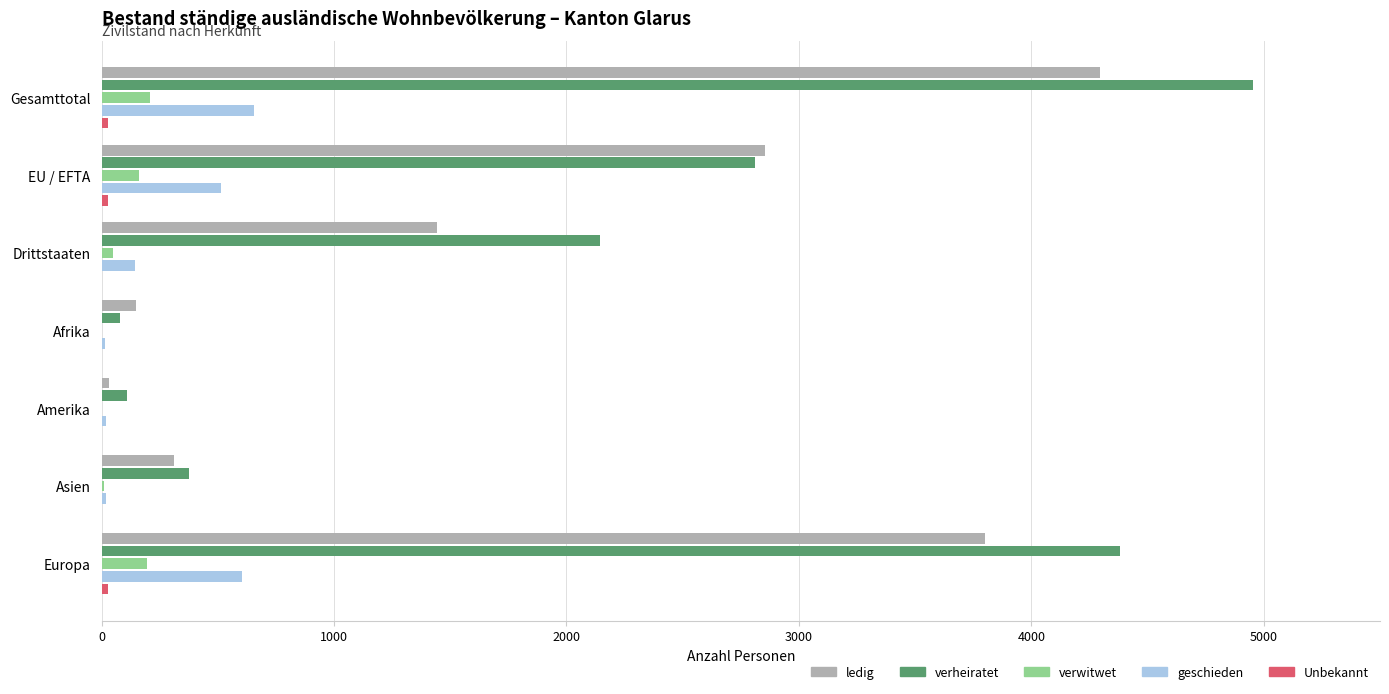

At which category is the sum across all series the highest?

Gesamttotal